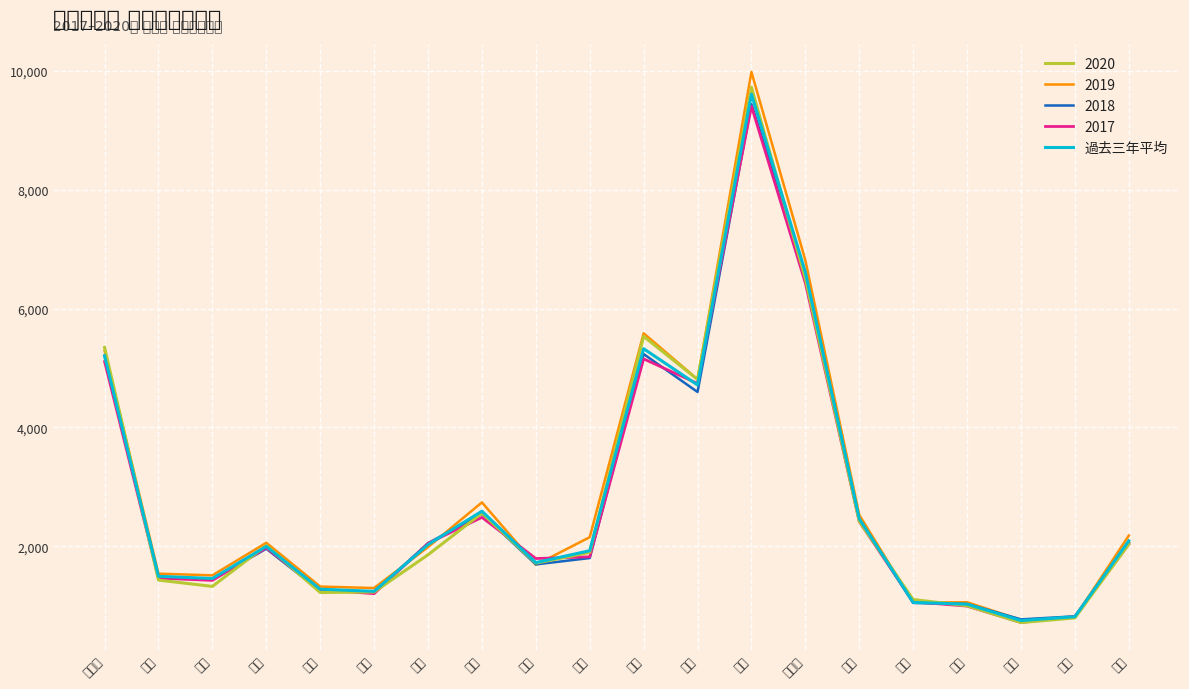

How many lines are shown in the chart?

5